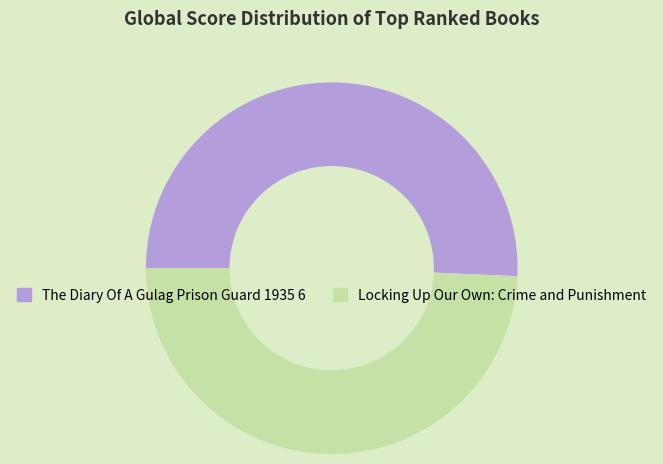

The The Diary Of A Gulag Prison Guard 1935 6 slice represents 51% of the pie. True or false?

True